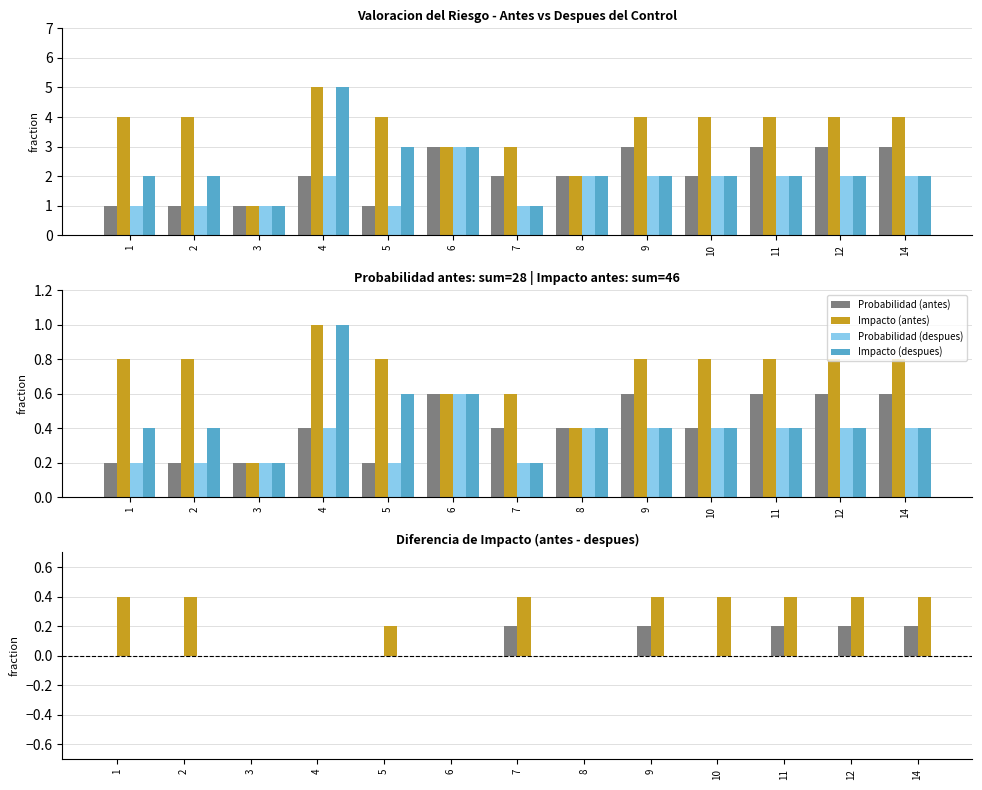

What is the approximate value of Impacto (antes) at 11?

0.4